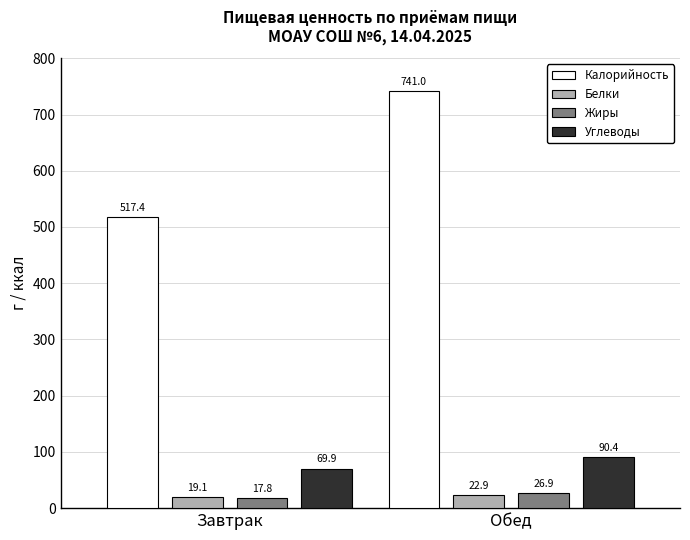

How many bars are there in each group?

4